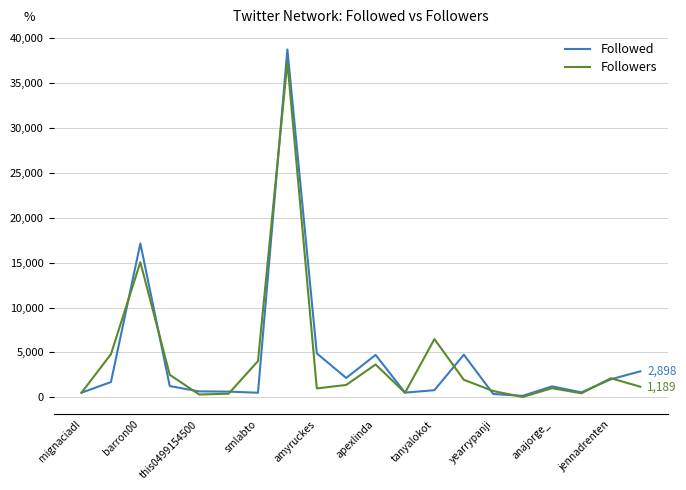

Which series has the largest range (max minus min)?

Followed